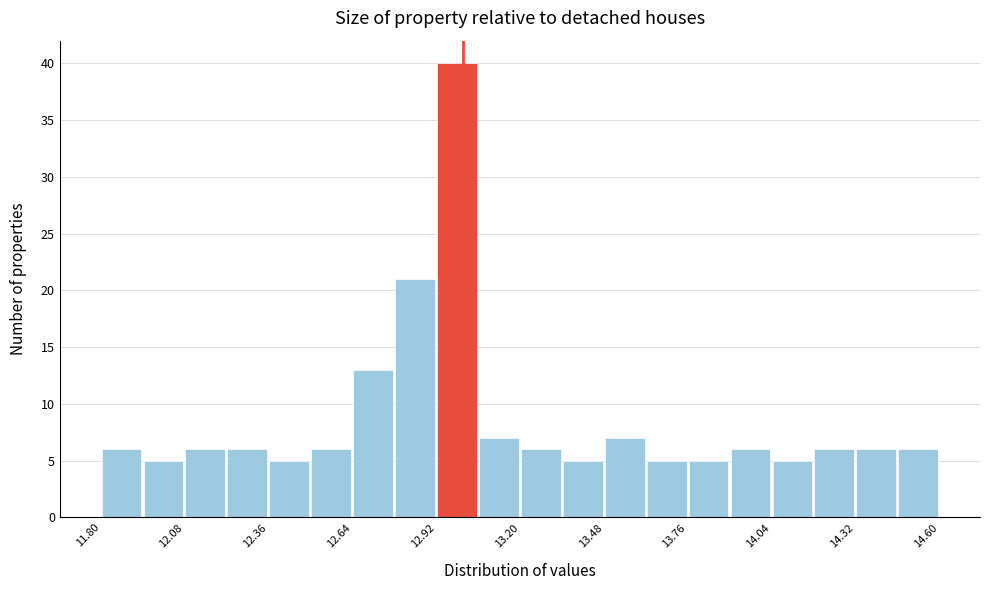

Around what value on the x-axis is the tallest bar? Give the approximate position of its centre, as read against the axis.

13.00